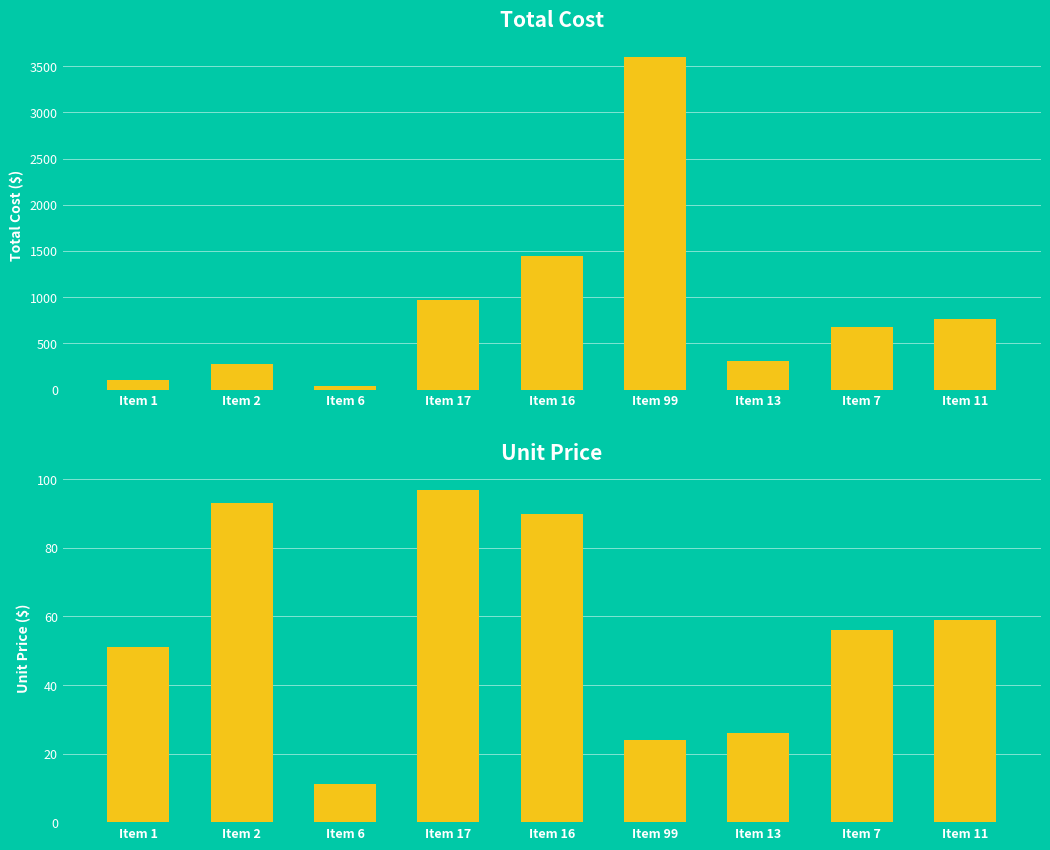

The value of Unit Price at Item 99 is 5. True or false?

False